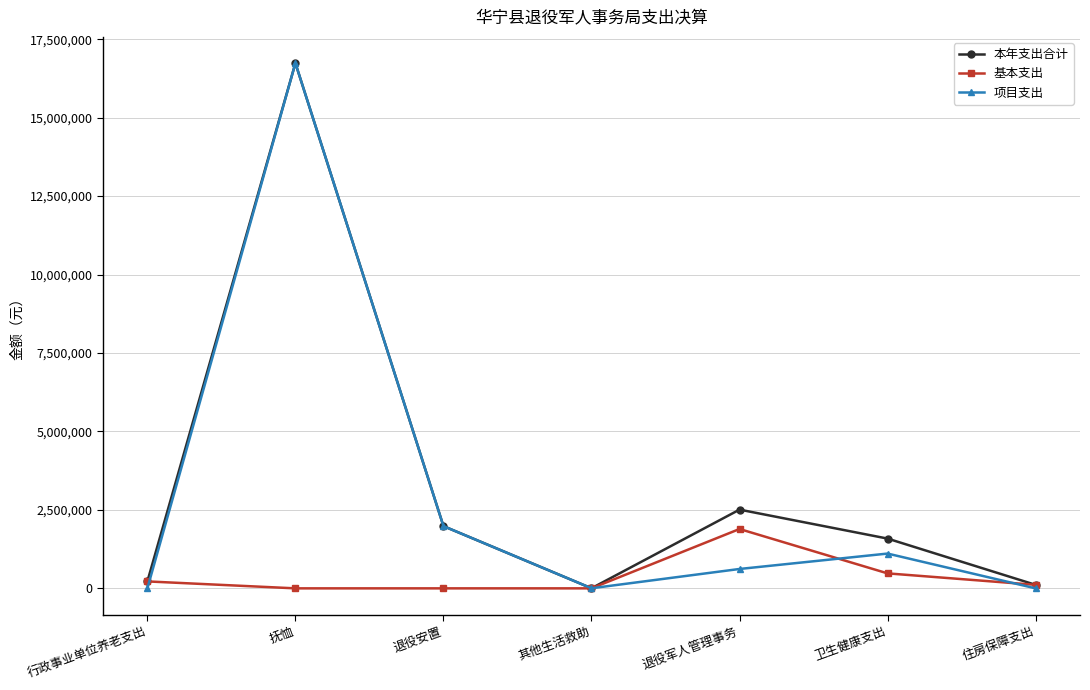

Is it true that 项目支出 equals 1982896.6 at 退役安置?

True